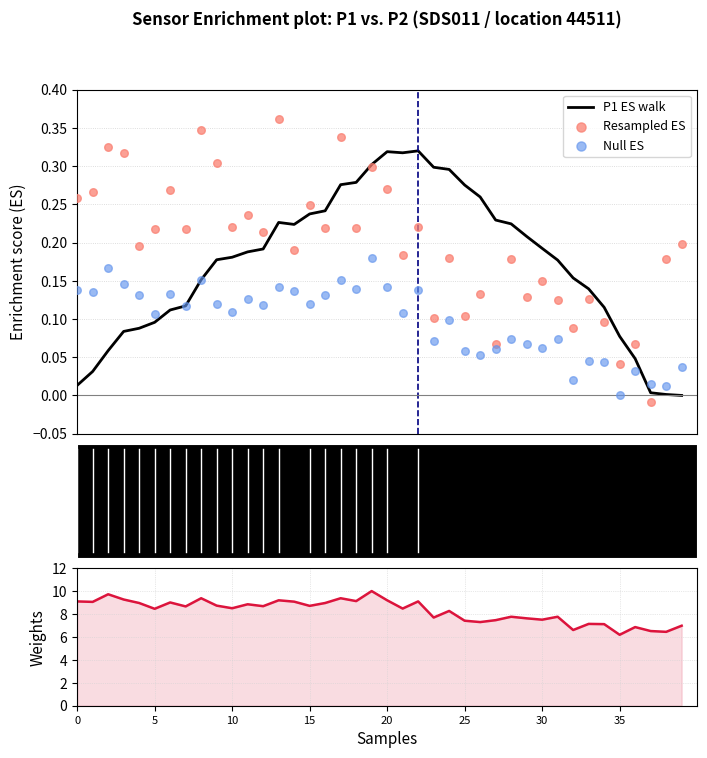

At which category is the sum across all series the highest?

19